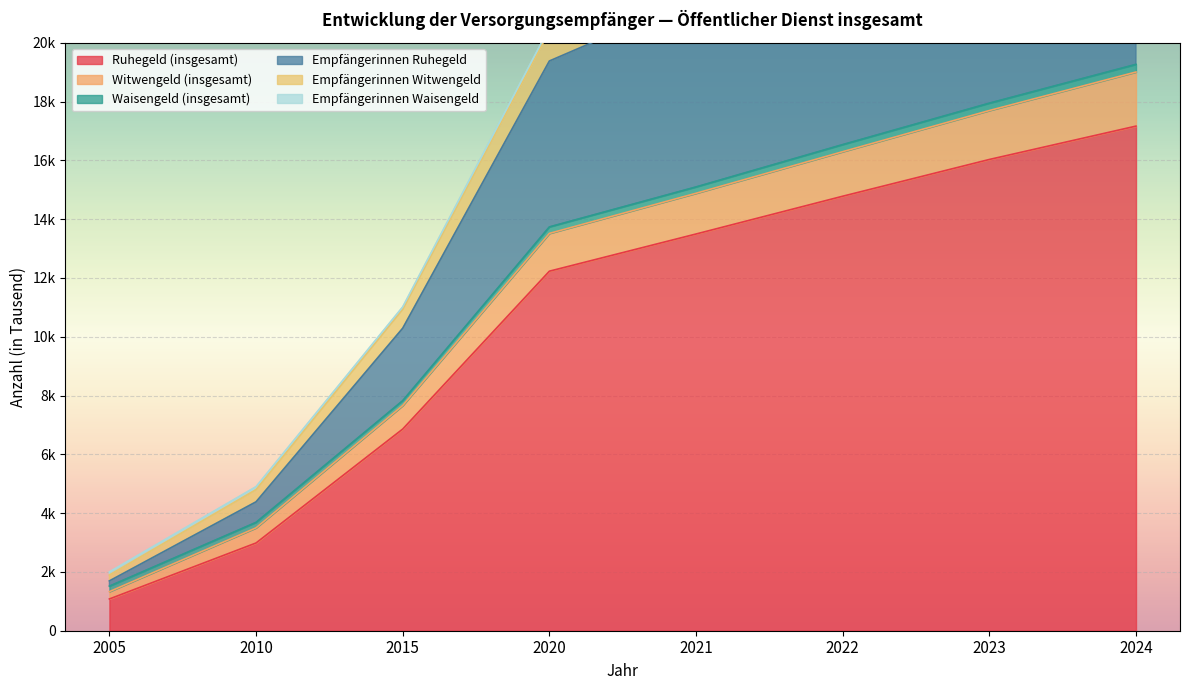

How many values in the Empfängerinnen Witwengeld series exceed 15095?

3